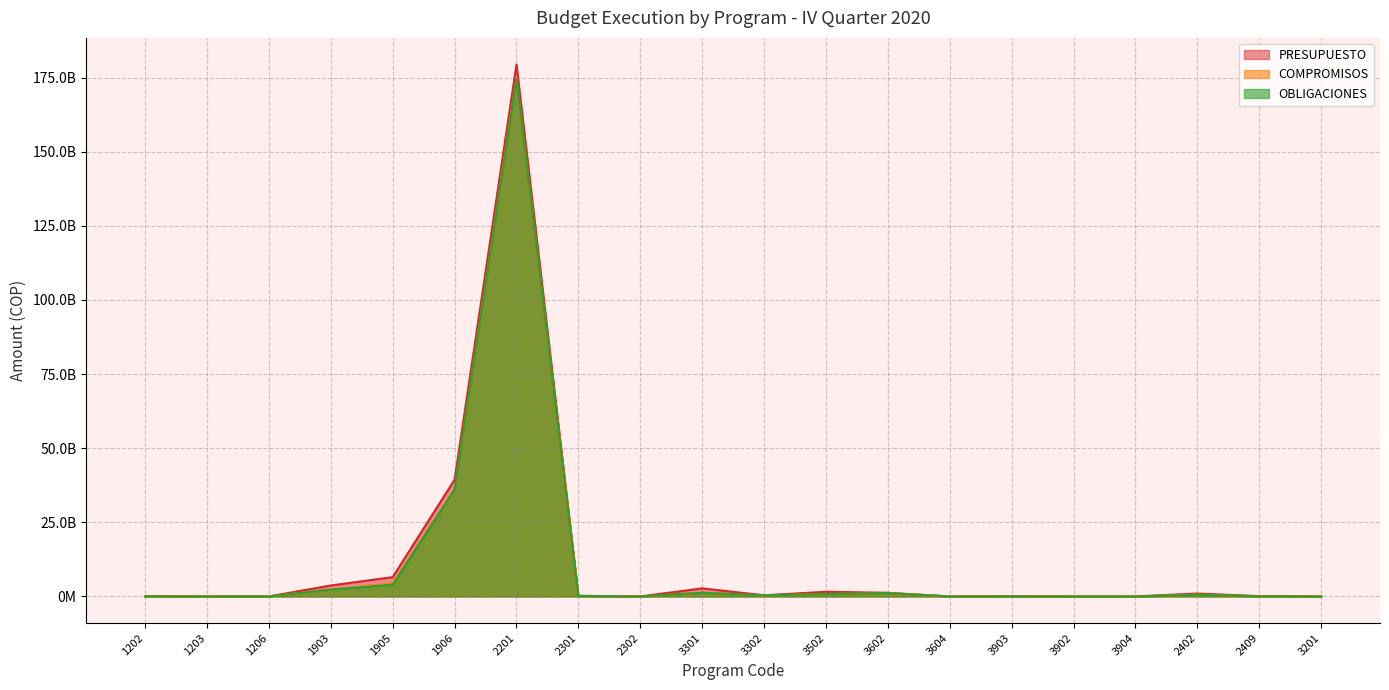

Which series has the widest spread of values?

PRESUPUESTO